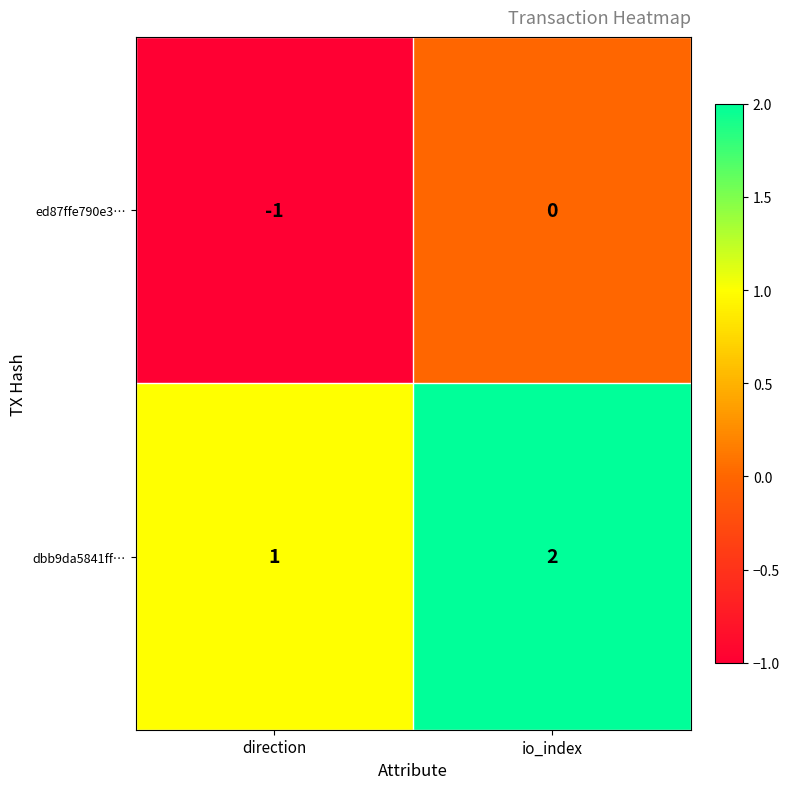

At io_index, list the series in order from smallest to largest.

ed87ffe790e3…, dbb9da5841ff…